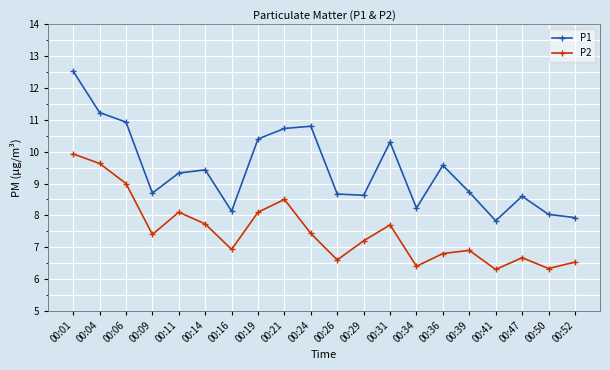

The P2 series shows 3.4 at 00:09. True or false?

False